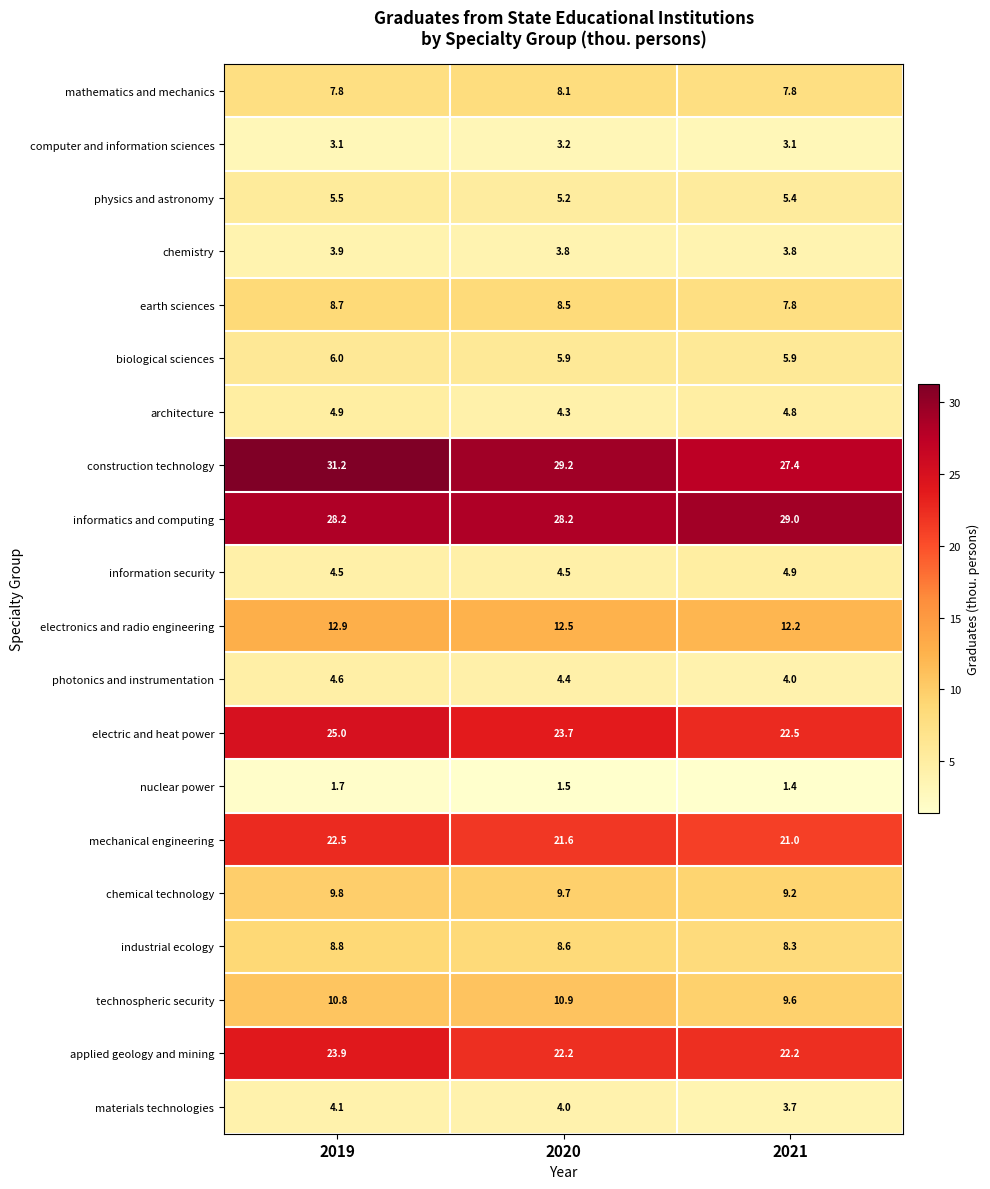

Where is mechanical engineering nearest to the value 21?

2021